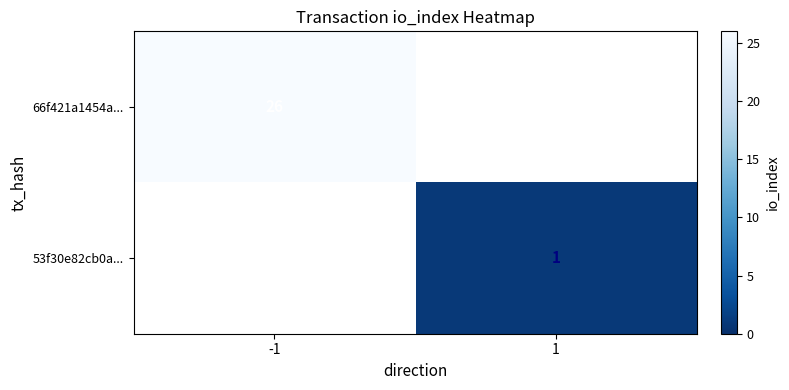

How many positive values does the 66f421a1454a... series have?

1